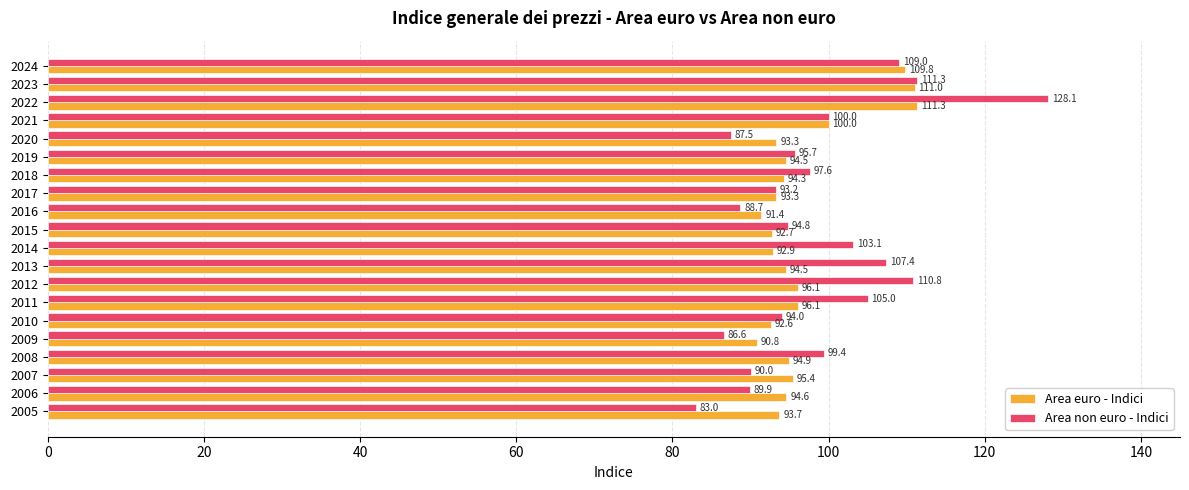

At 2006, list the series in order from smallest to largest.

Area non euro - Indici, Area euro - Indici